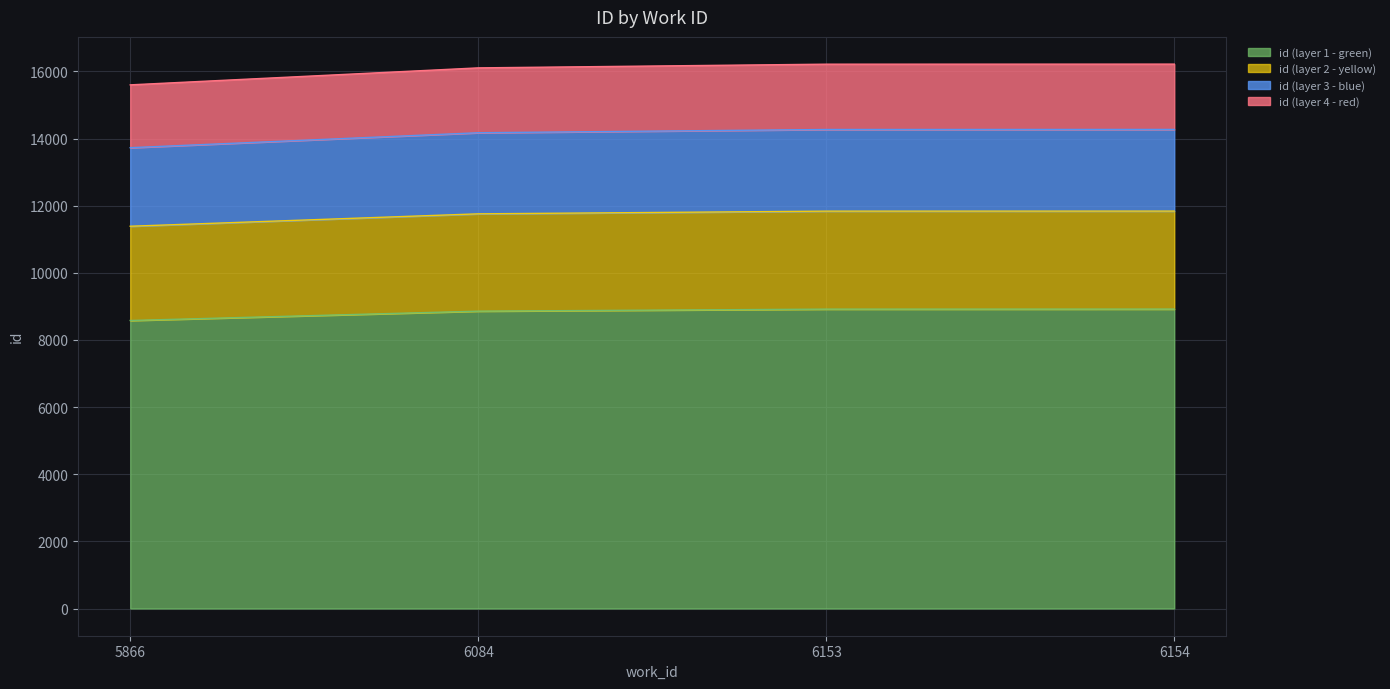

Where is the data nearest to the value 8749?

6084